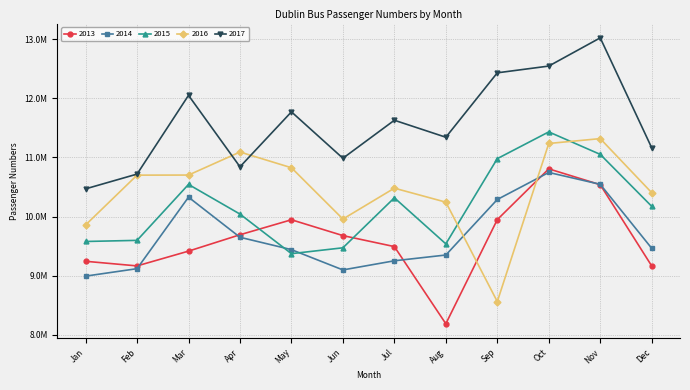

True or false: 2014 and 2017 cross at least once.

False